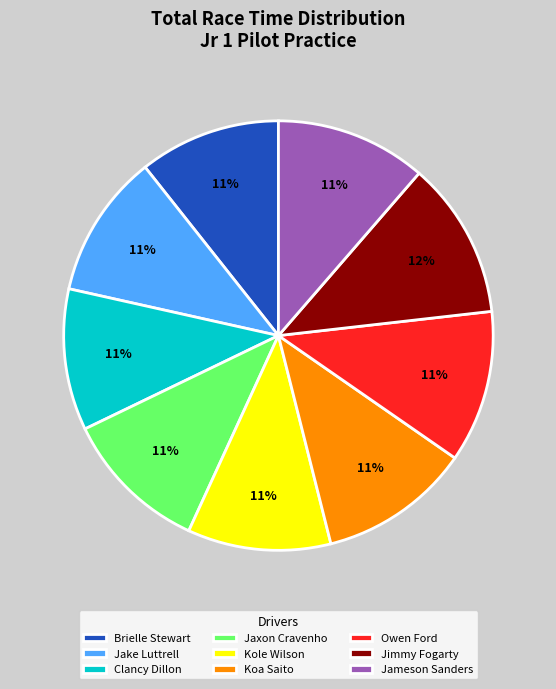

The Jameson Sanders slice represents 4% of the pie. True or false?

False